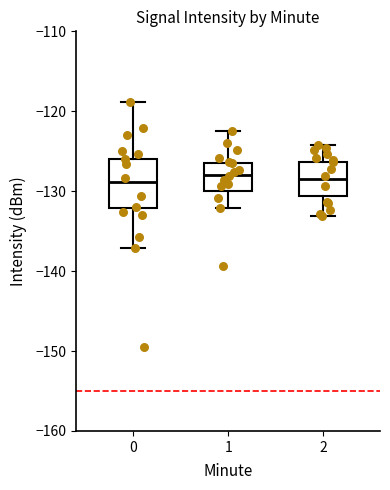

Where does the median line of the box at x = 1 sit on the y-axis? The values are not printed on the chart, so give them approximately, as read against the axis.

-128